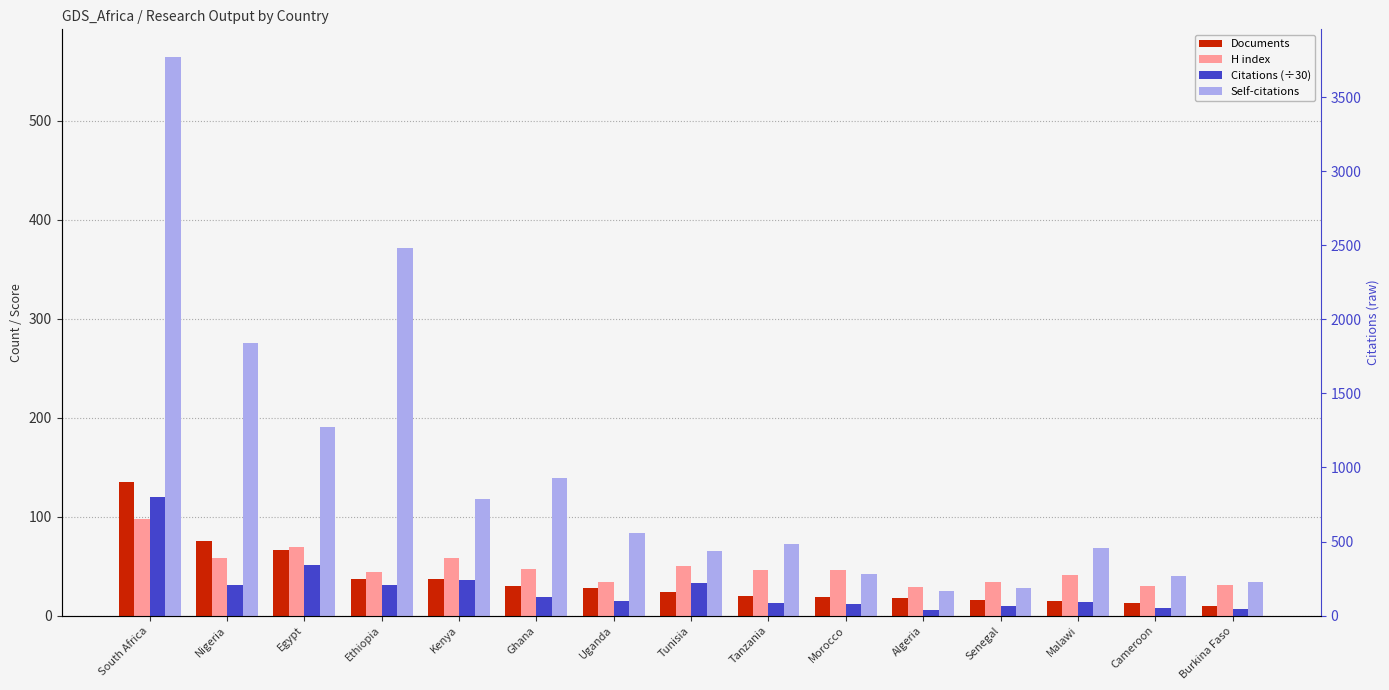

What is the difference between the maximum and second lowest values in the Documents series?

122.0